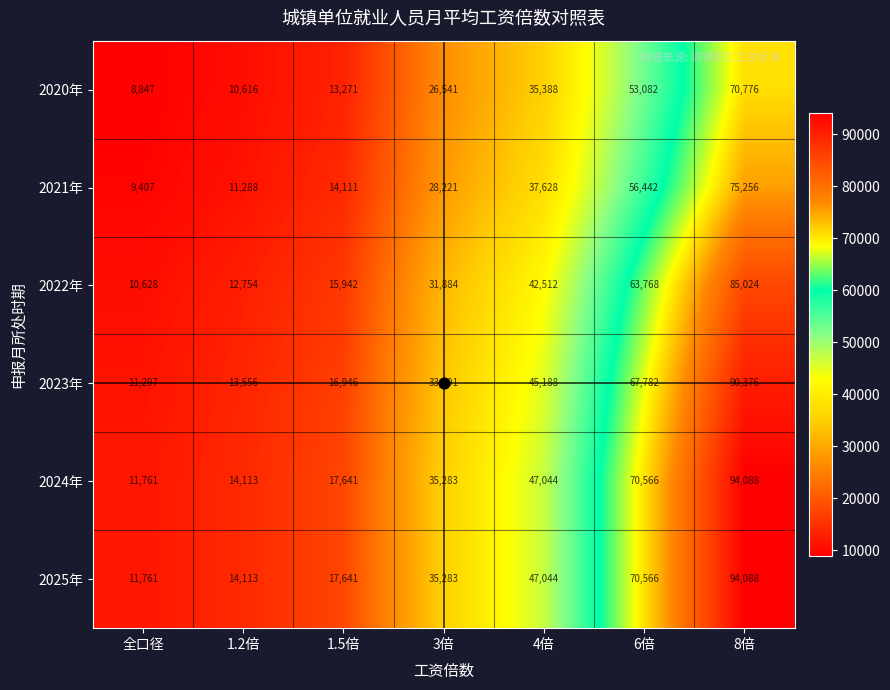

What is the spread (max minus min) of values at 3倍?

8742